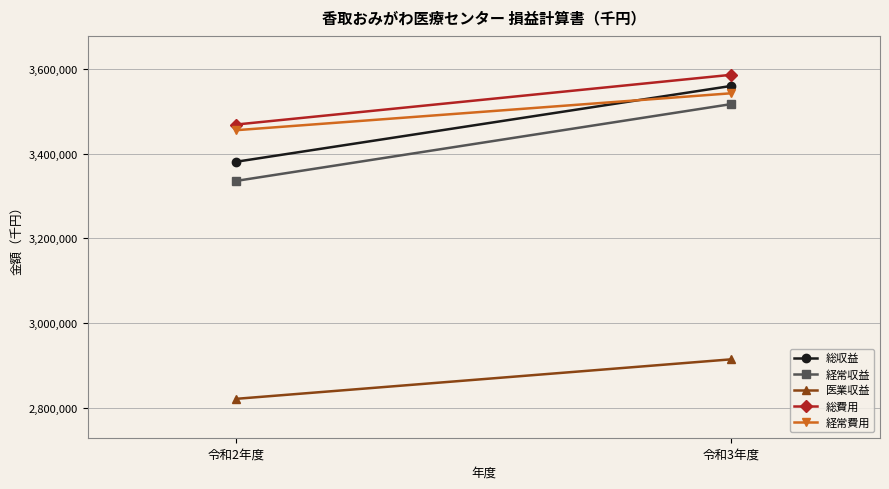

Reading left to right, what are all the values shown in this chart?

総収益: 令和2年度=3380655	令和3年度=3559513
経常収益: 令和2年度=3335496	令和3年度=3516679
医業収益: 令和2年度=2821701	令和3年度=2914894
総費用: 令和2年度=3468435	令和3年度=3585744
経常費用: 令和2年度=3455060	令和3年度=3542170